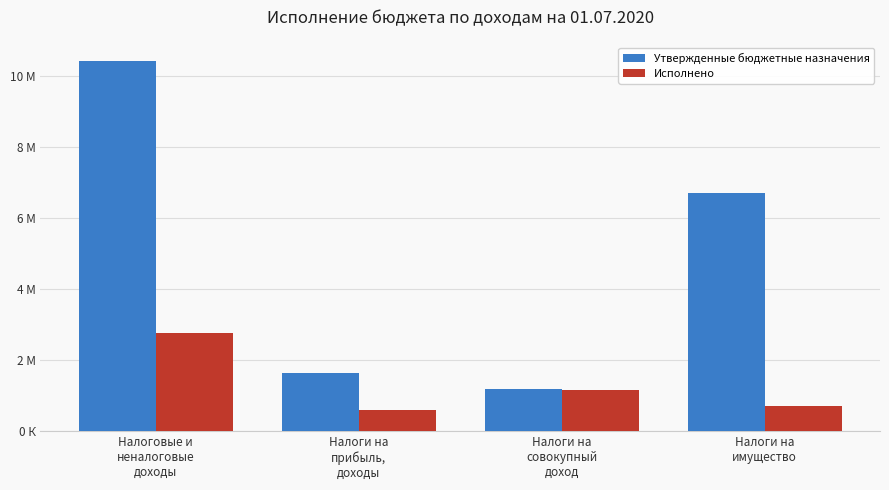

Which has a higher value, Налоги на
прибыль,
доходы or Налоги на
совокупный
доход?

Налоги на
прибыль,
доходы